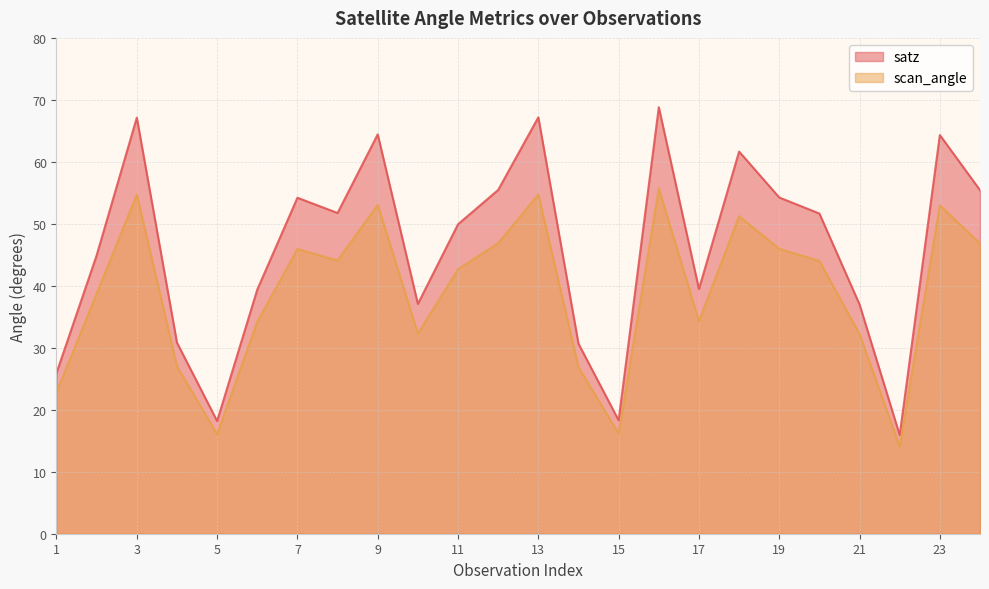

Is it true that scan_angle equals 91.0 at 16?

False